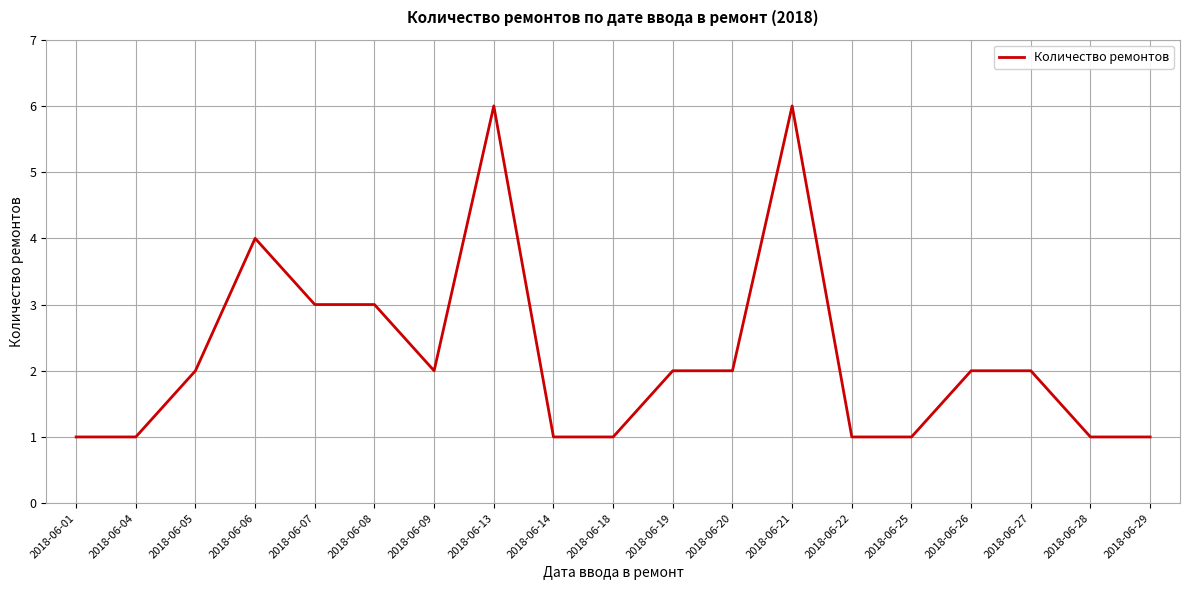

Which has a higher value, 2018-06-07 or 2018-06-27?

2018-06-07